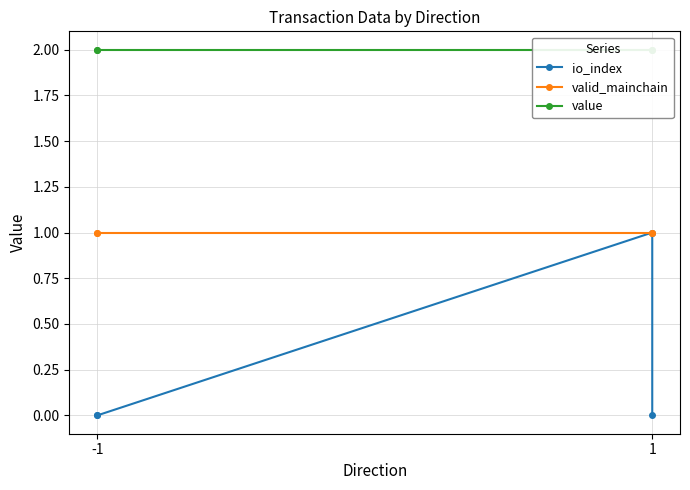

What are all the series names shown in the legend?

io_index, valid_mainchain, value